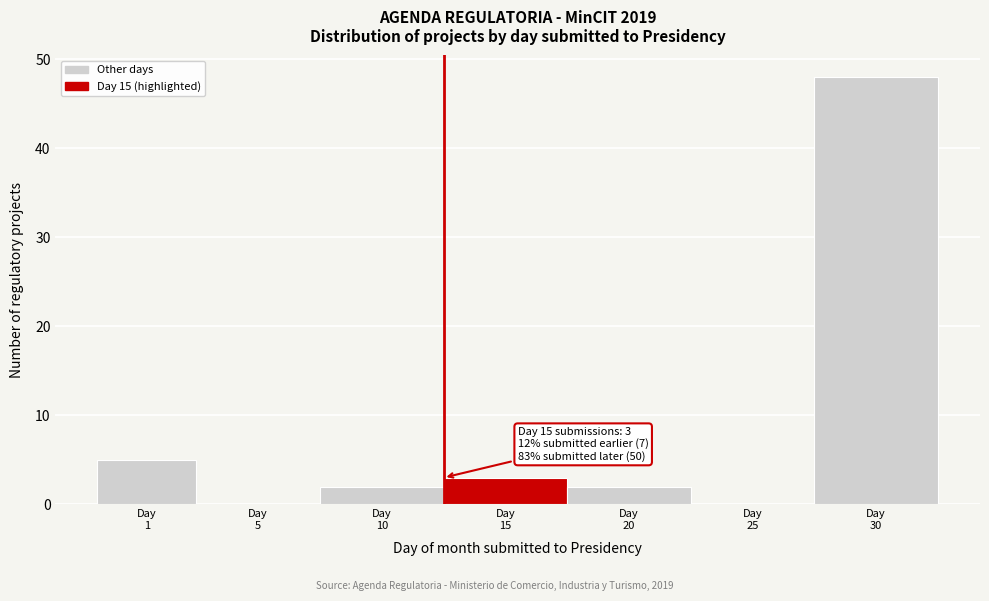

What is the maximum value shown in the chart?

48